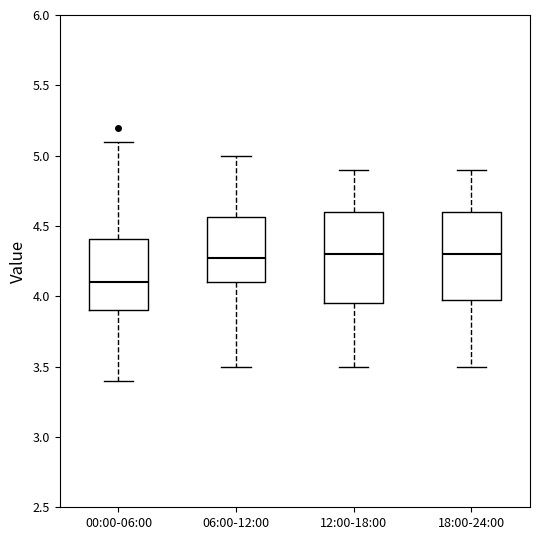

Where is the upper edge of the box for 06:00-12:00 on the y-axis? The values are not printed on the chart, so give them approximately, as read against the axis.

4.55